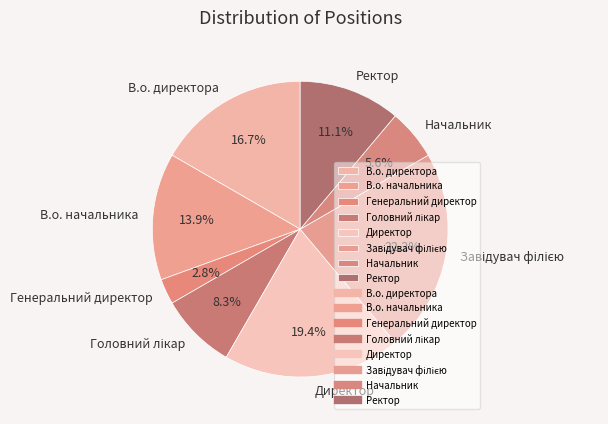

Does Начальник represent more than half of the total?

No